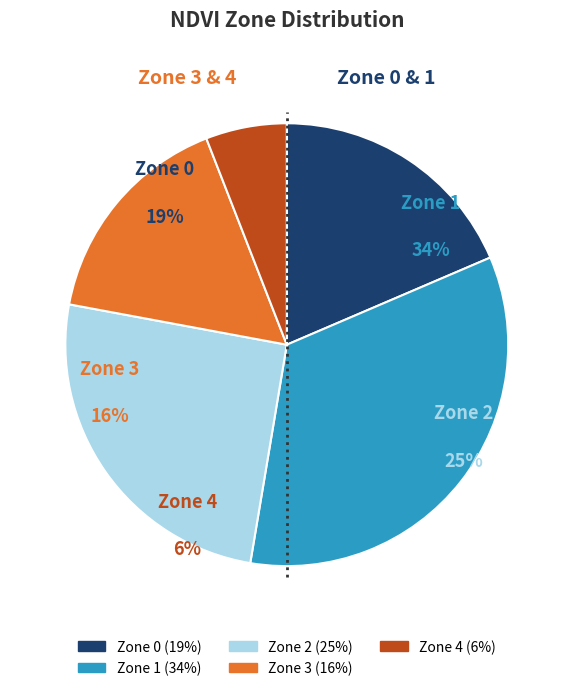

Is it true that Zone 3 is 16% of the pie?

True